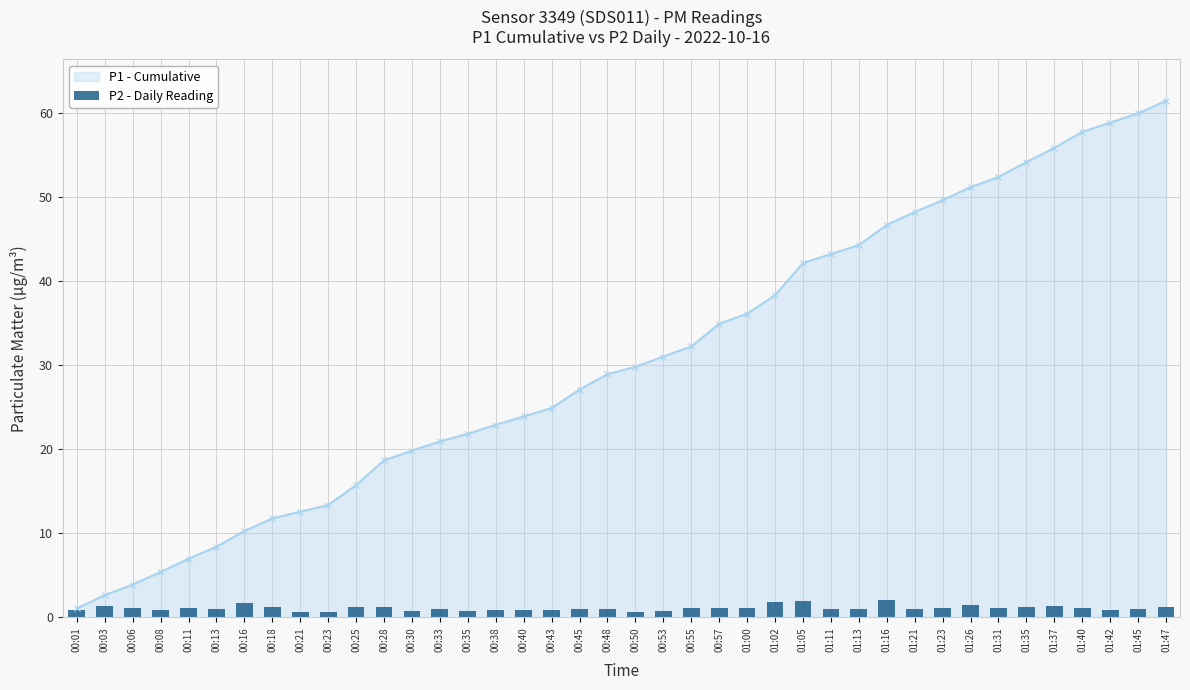

The chart shows a value of 1.1 at 01:00. True or false?

True